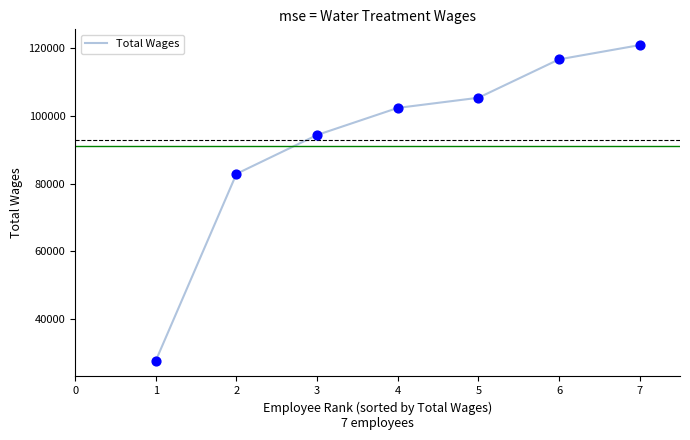

What is the ratio of the value at 4 to the value at 3?

1.1